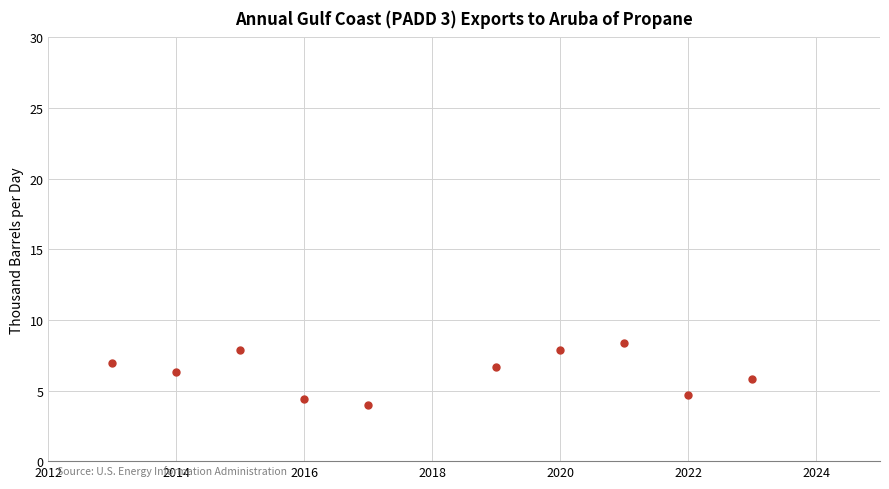

What is the range of X values (max minus min)?

10.0